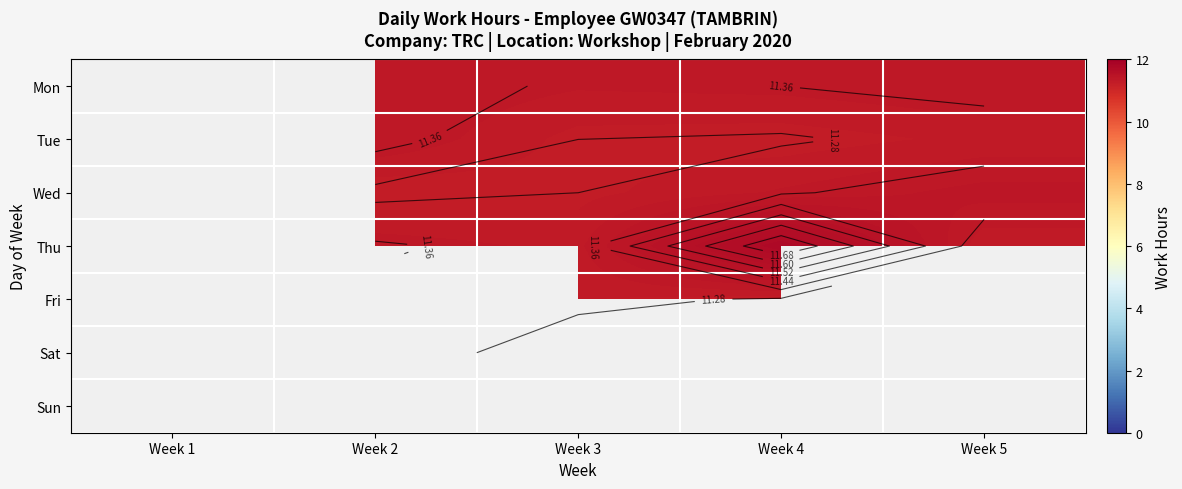

What is the difference between the highest and lowest values at Week 2?

0.1